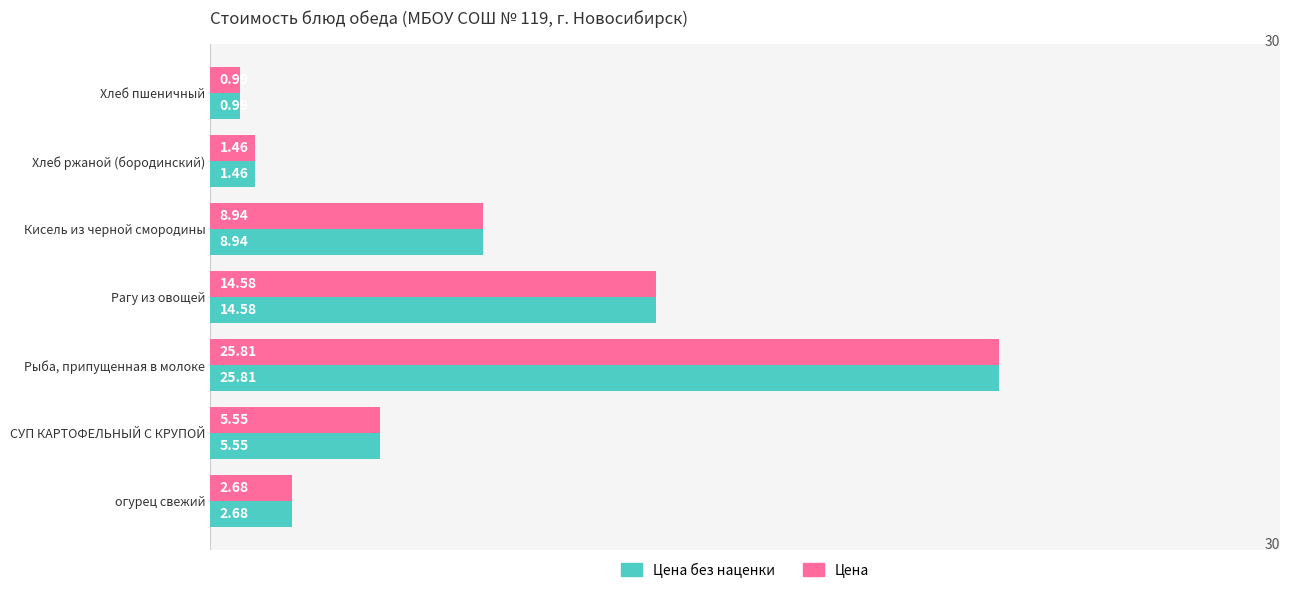

Which label corresponds to the largest value in the chart?

Рыба, припущенная в молоке